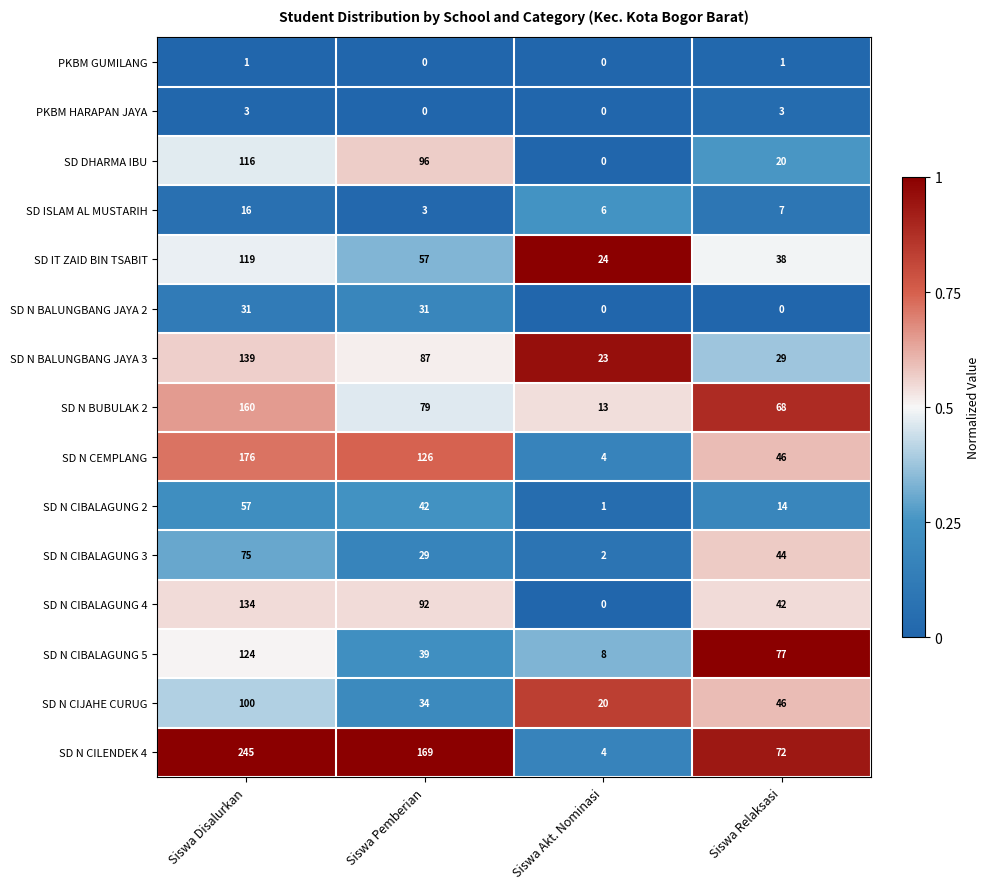

What is the average value of the SD DHARMA IBU series?

58